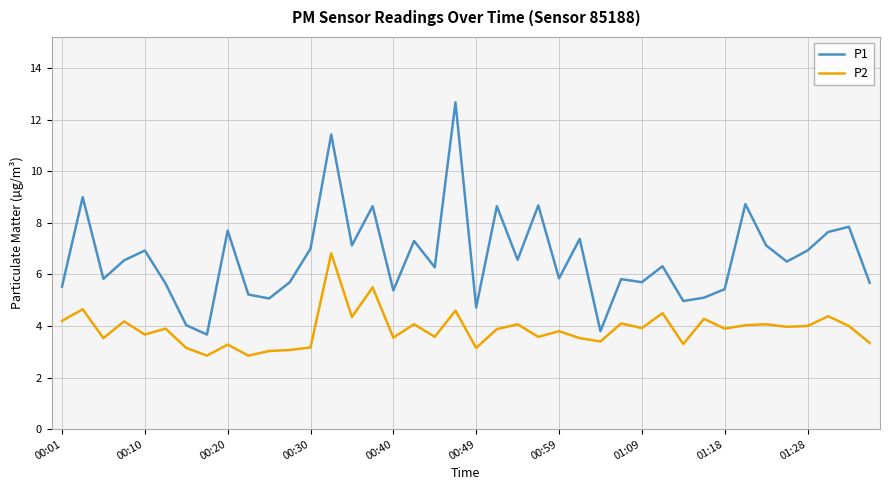

True or false: P1 and P2 intersect in this chart.

False